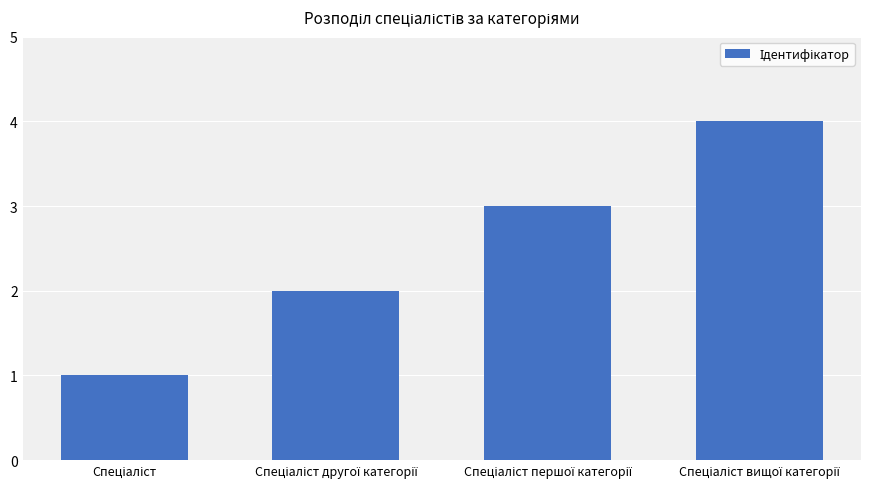

What is the difference between the maximum and minimum values?

3